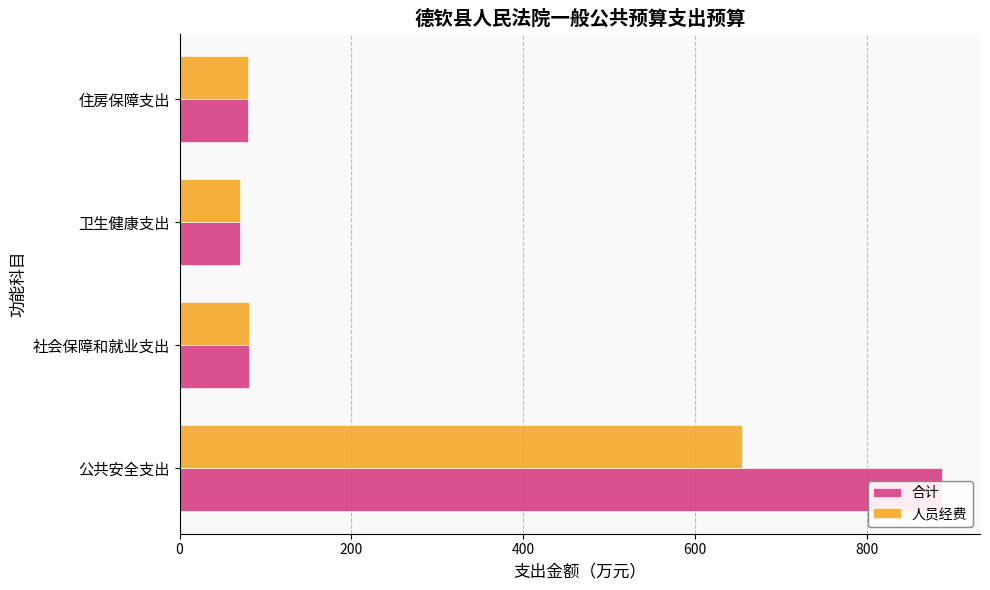

Is it true that 人员经费 equals 34.3 at 社会保障和就业支出?

False